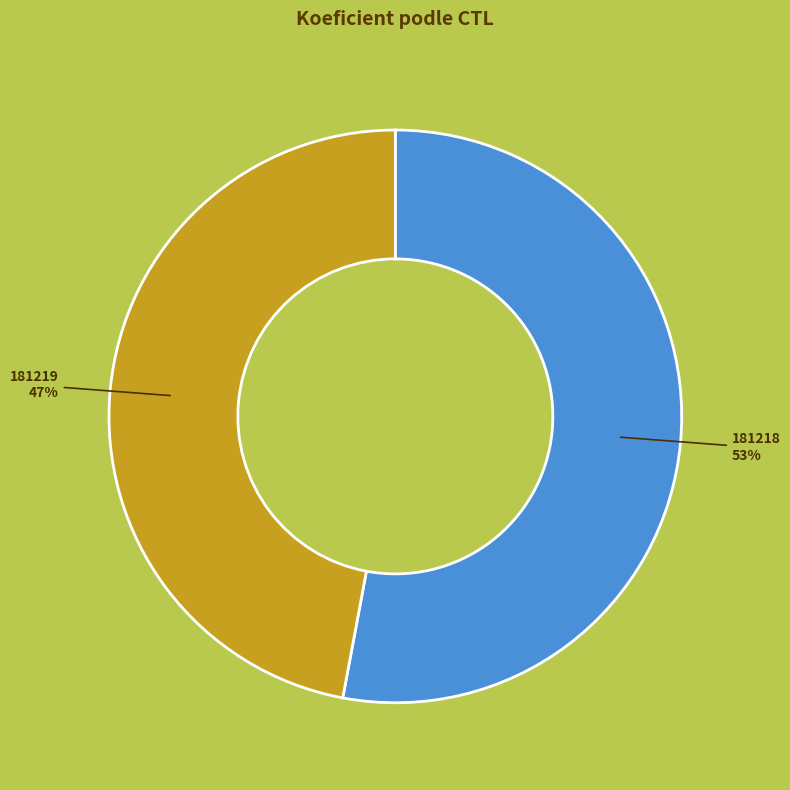

To the nearest percent, what is the difference between the largest and smallest slice percentages?

6%